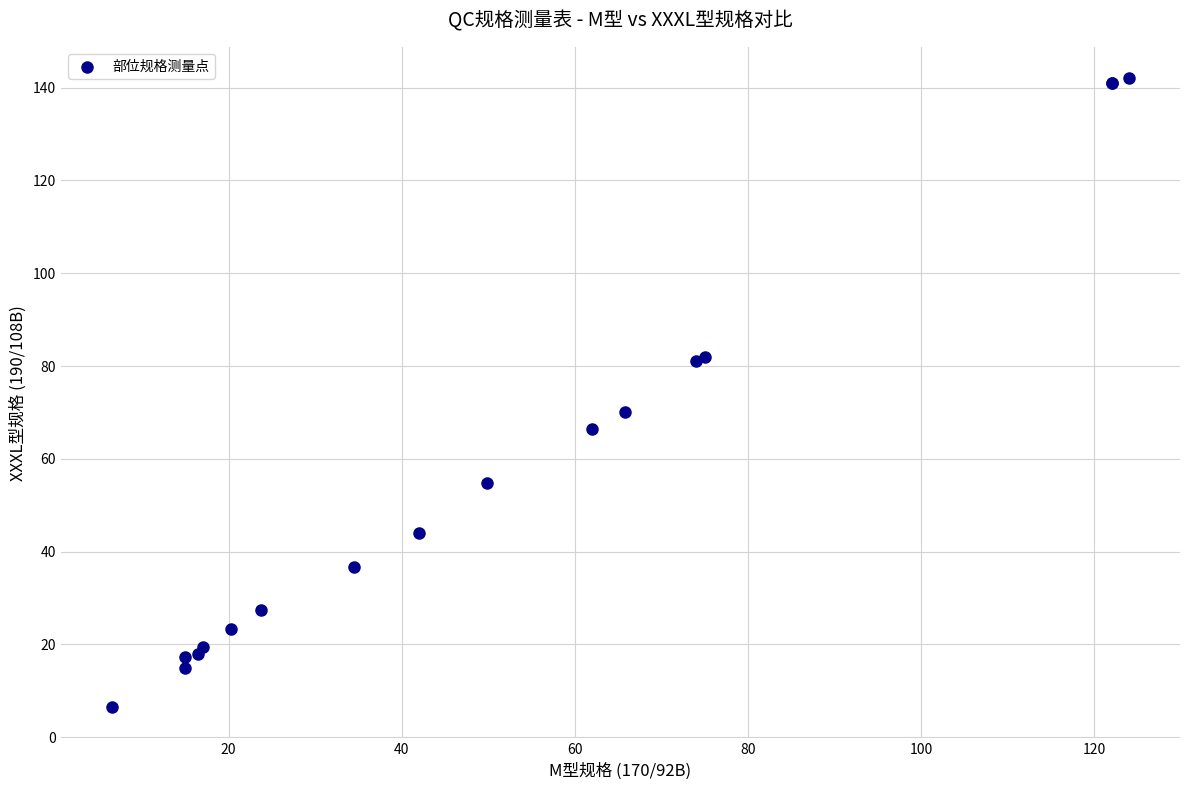

What Y value in the scatter plot is closest to 74?

70.0